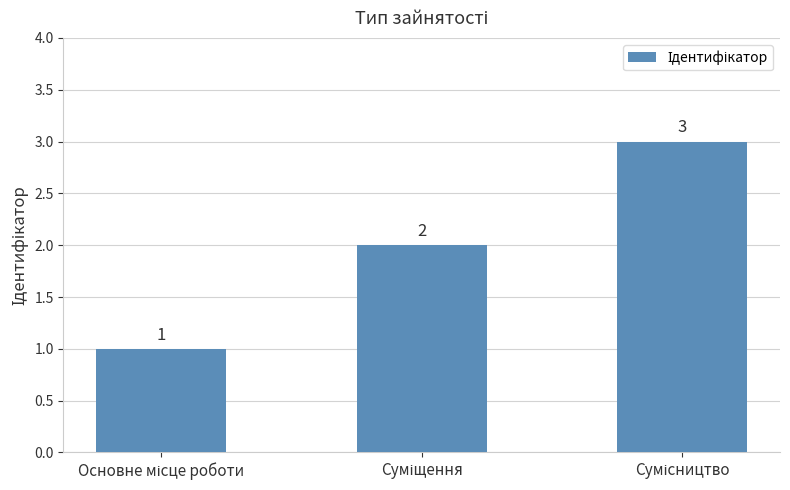

What is the value of the 2nd bar from the left?

2